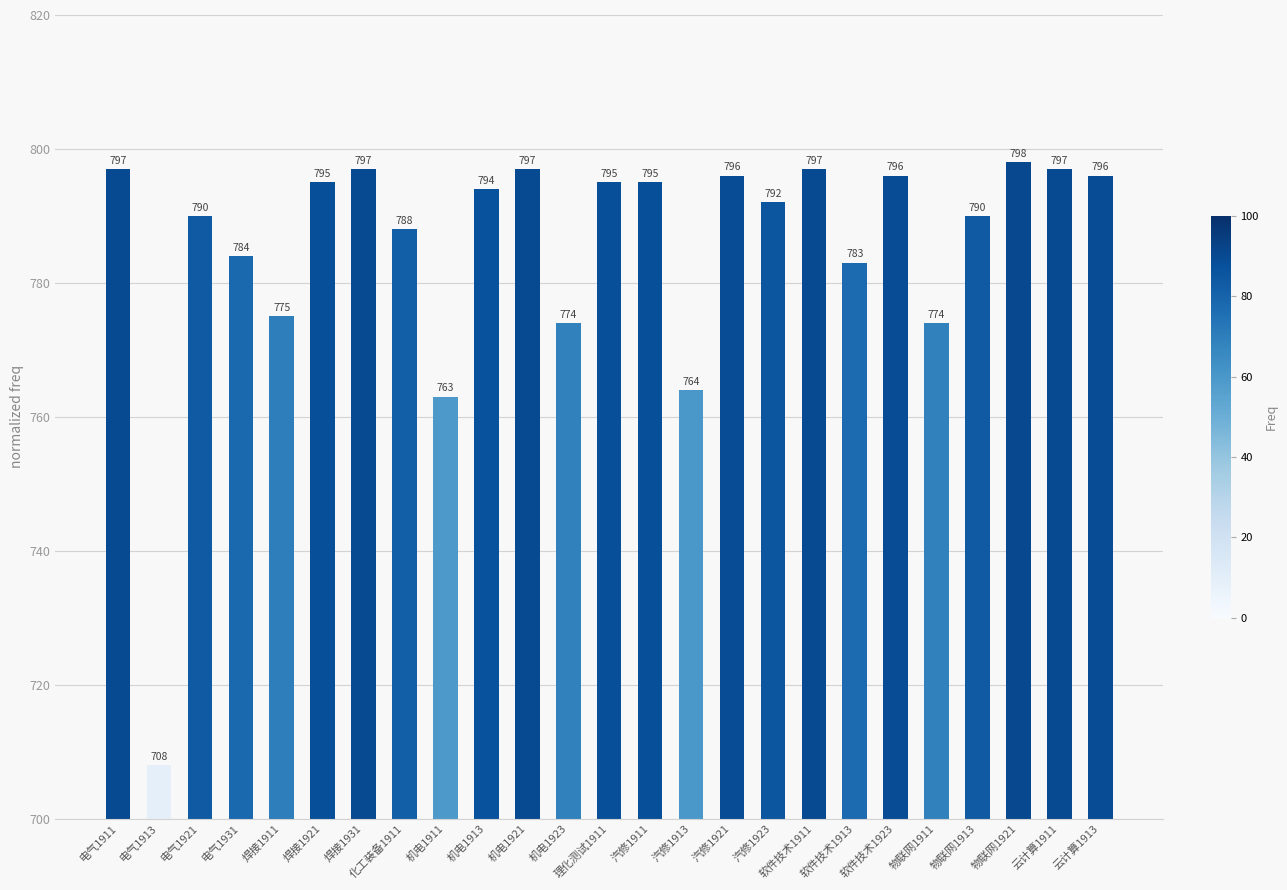

What is the change in value from 软件技术1923 to 物联网1911?

-22